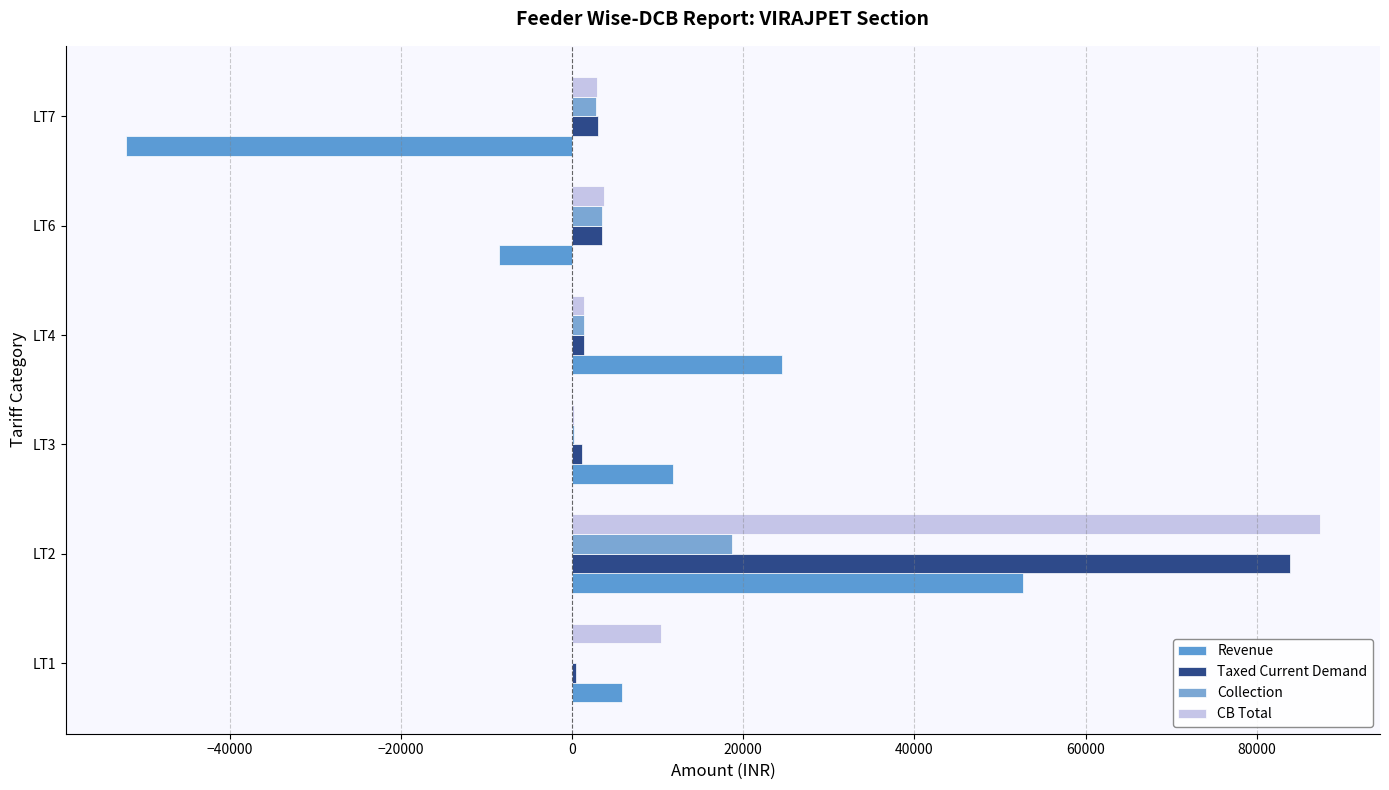

How many series are shown in this chart?

4